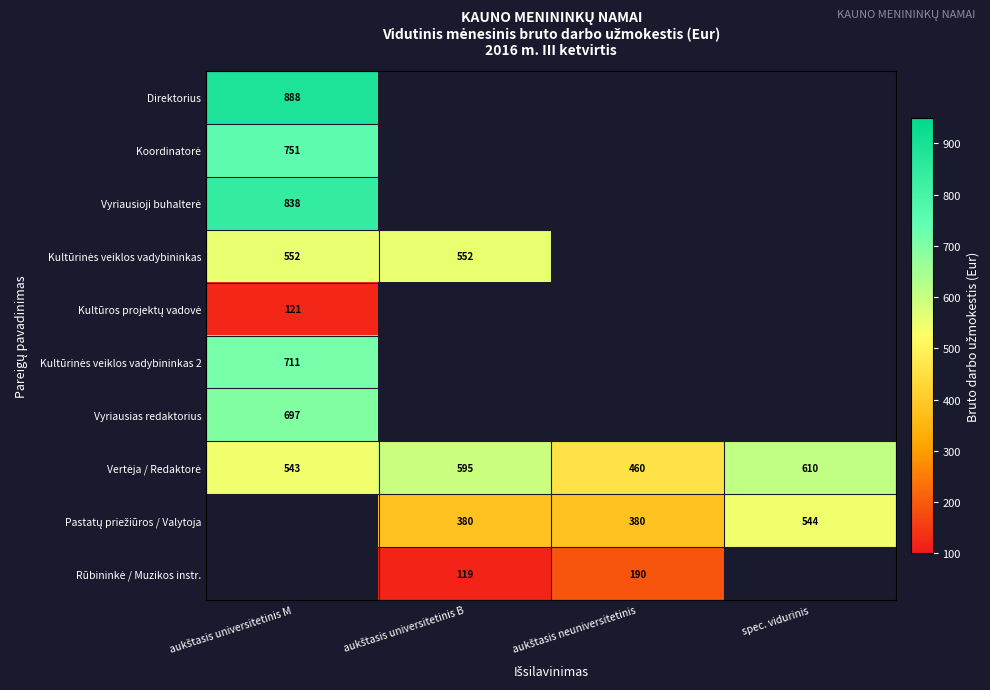

True or false: Rūbininkė / Muzikos instr. has a value of -121.4 at aukštasis universitetinis M.

False